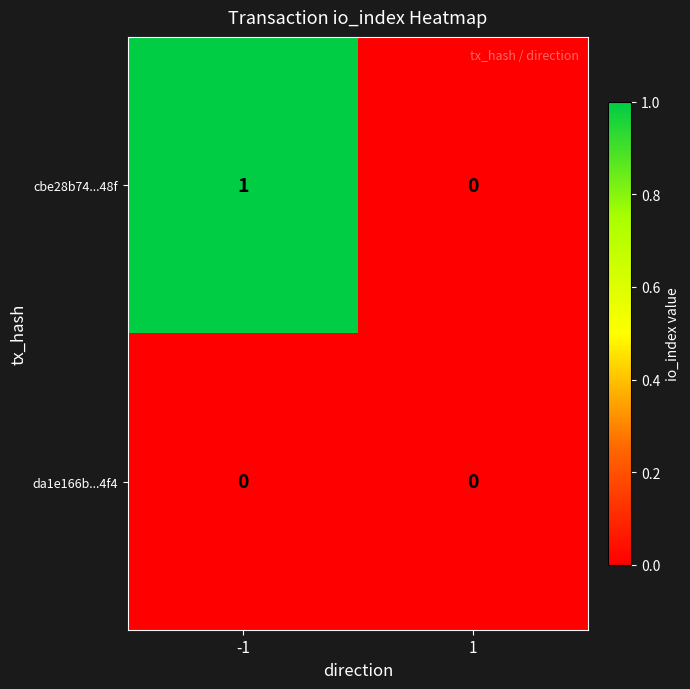

Reading right to left, what are all the values shown in this chart?

cbe28b74...48f: 1=0	-1=1
da1e166b...4f4: 1=0	-1=0